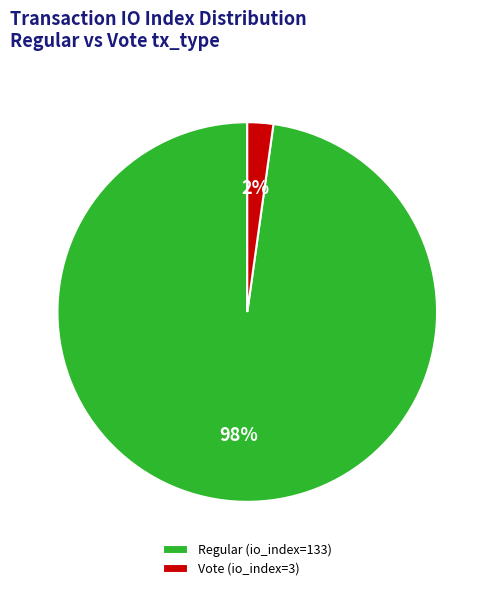

What is the change in value from Regular (io_index=133) to Vote (io_index=3)?

-130